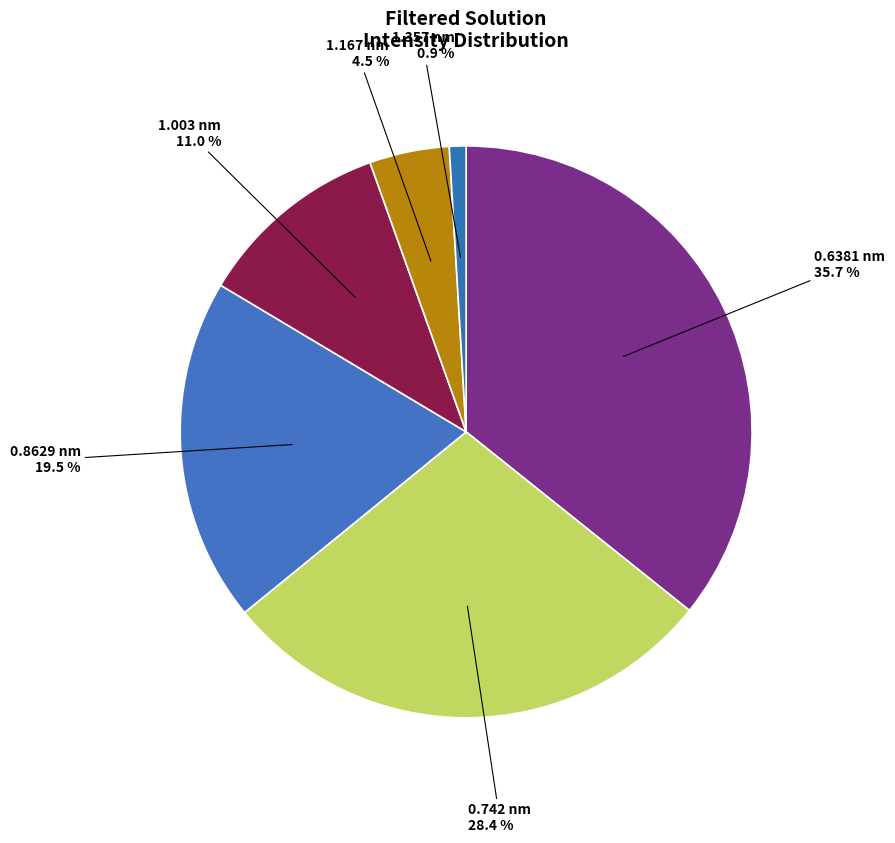

The 0.6381 nm slice represents 29% of the pie. True or false?

False